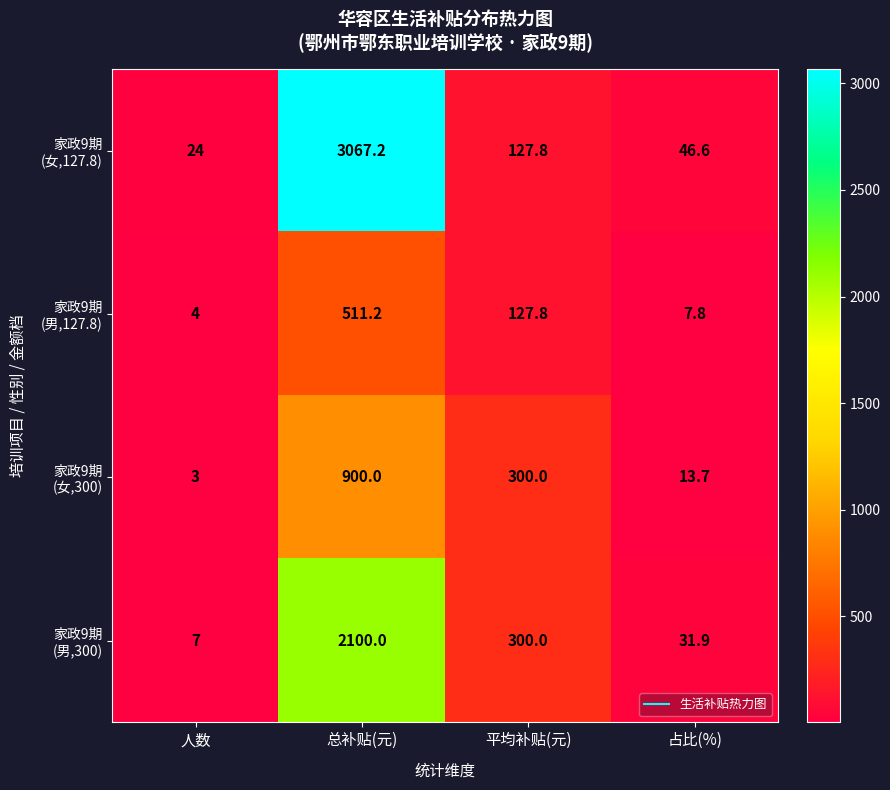

At which category is the sum across all series the highest?

总补贴(元)